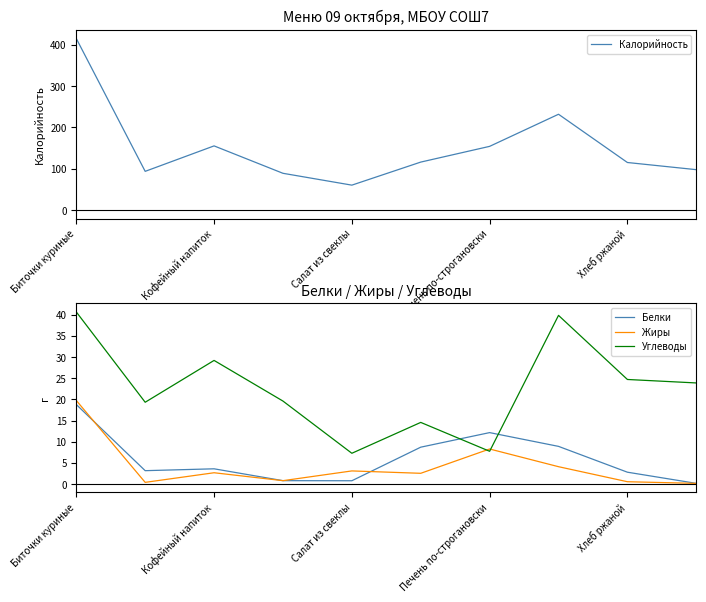

What is the highest value of the Белки series?

18.8